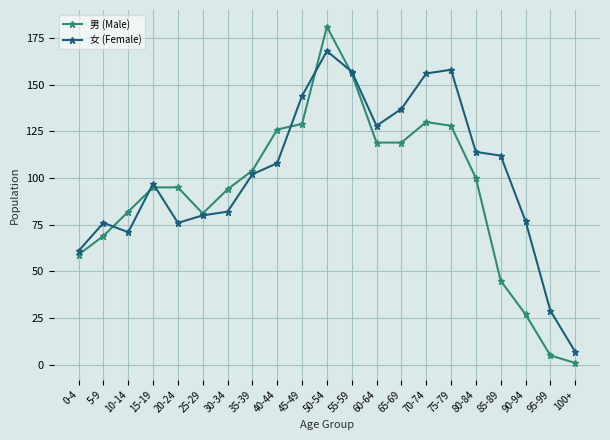

What is the smallest value displayed?

1